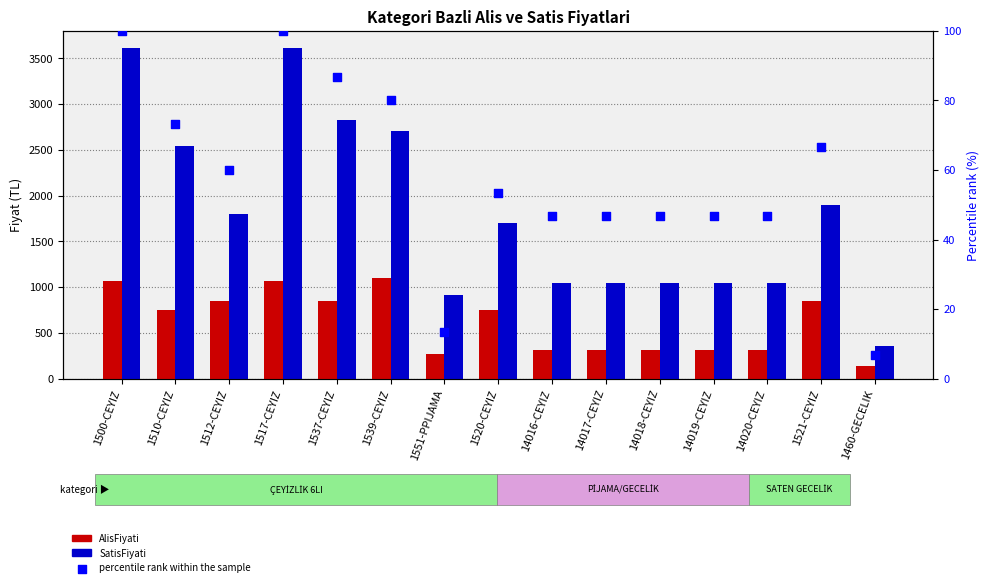

At which category is the sum across all series the highest?

1500-CEYIZ